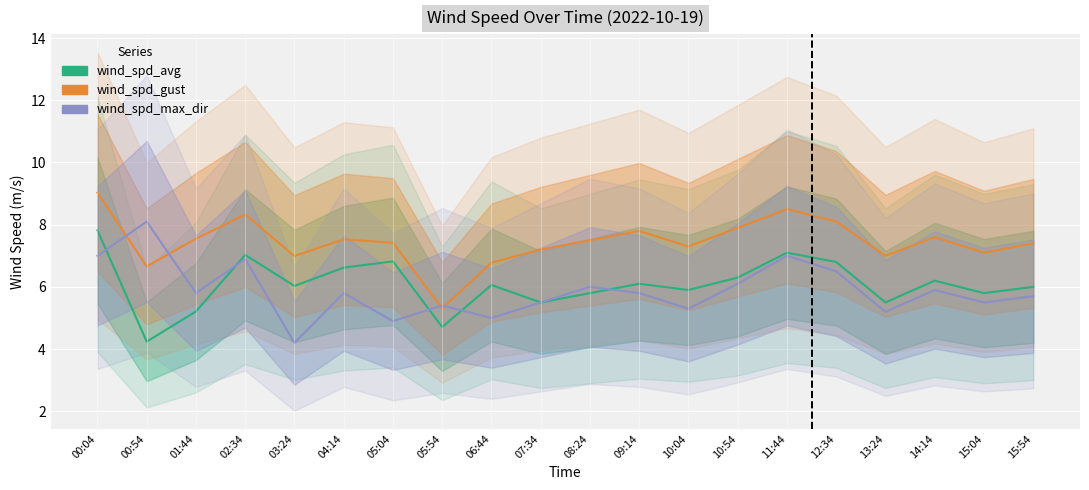

What is the smallest value displayed?

4.2